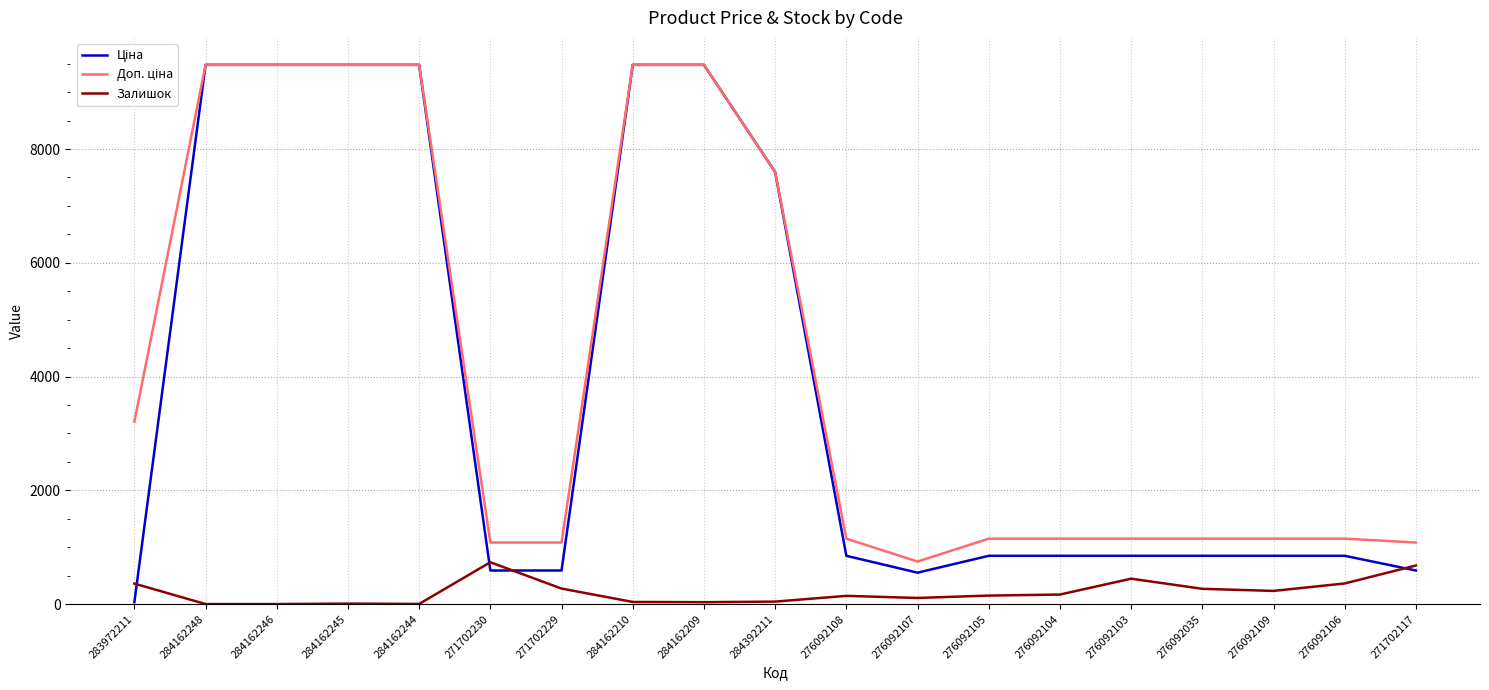

True or false: Залишок has more than 0 points higher than both neighbors.

True